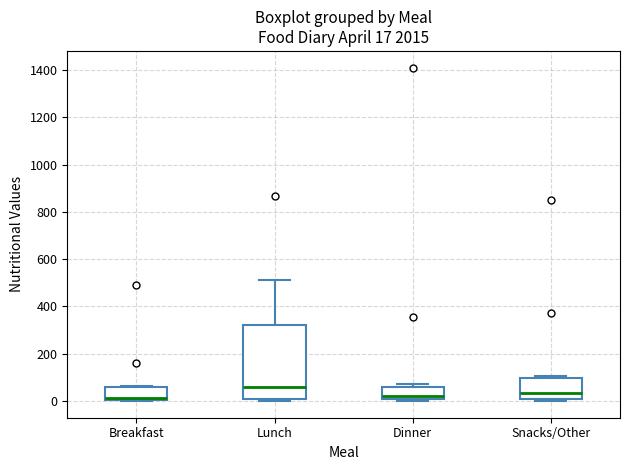

Comparing the boxes themselves (not the whiskers), which one is the tallest?

Lunch